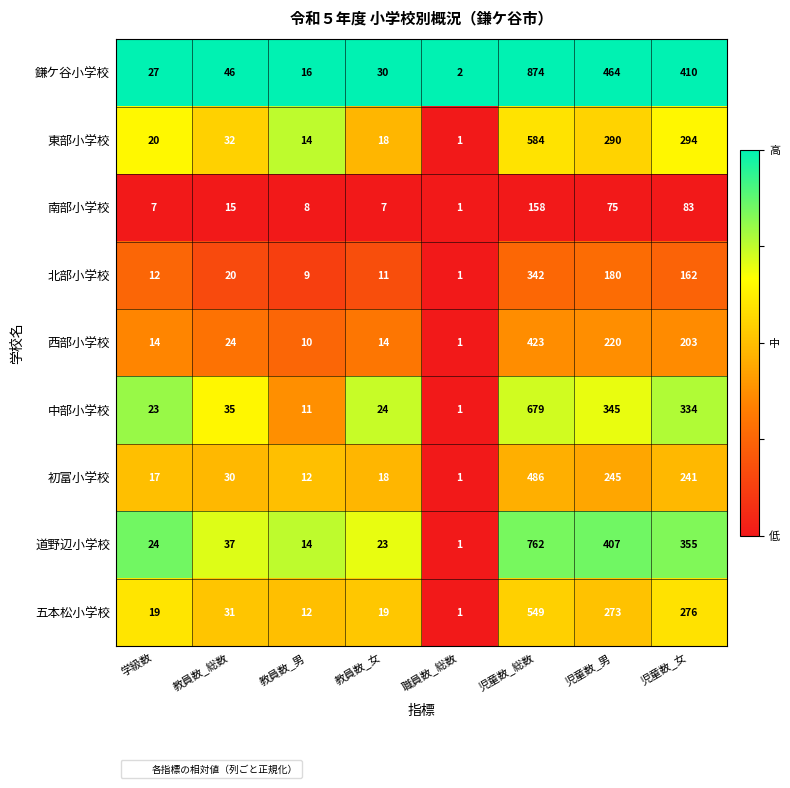

The value of 中部小学校 at 学級数 is 23. True or false?

True